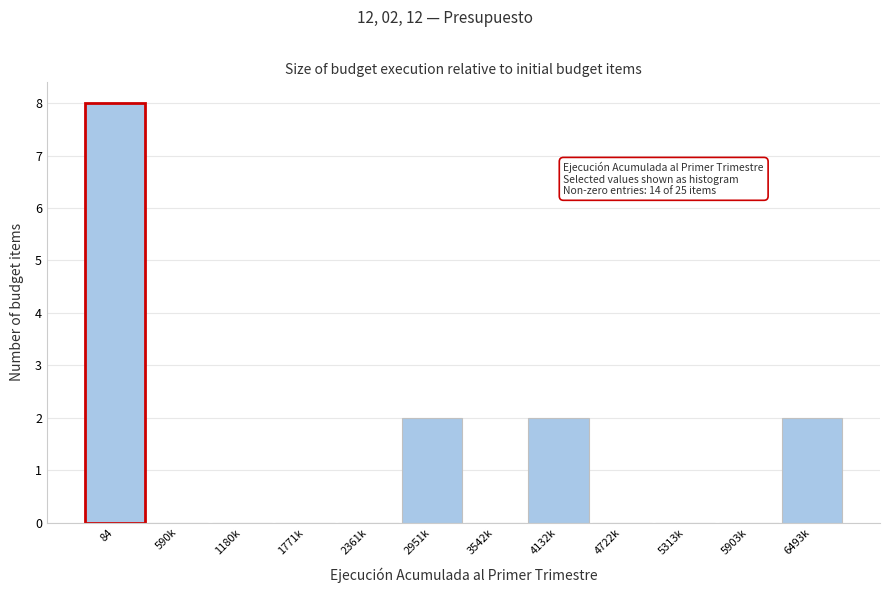

Reading right to left, extract all data points from this chart.

6493k=2	5903k=0	5313k=0	4722k=0	4132k=2	3542k=0	2951k=2	2361k=0	1771k=0	1180k=0	590k=0	84=8